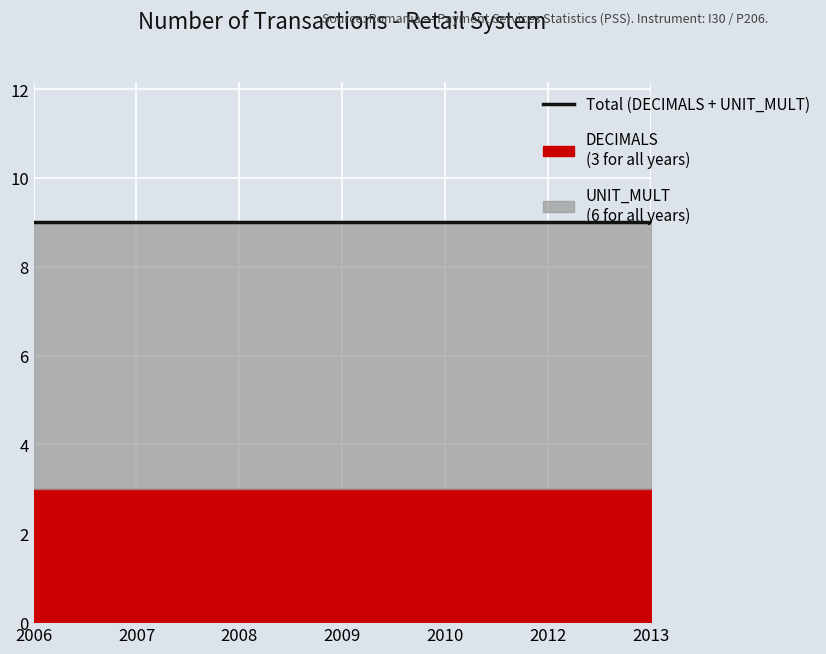

Which series has the largest range (max minus min)?

DECIMALS